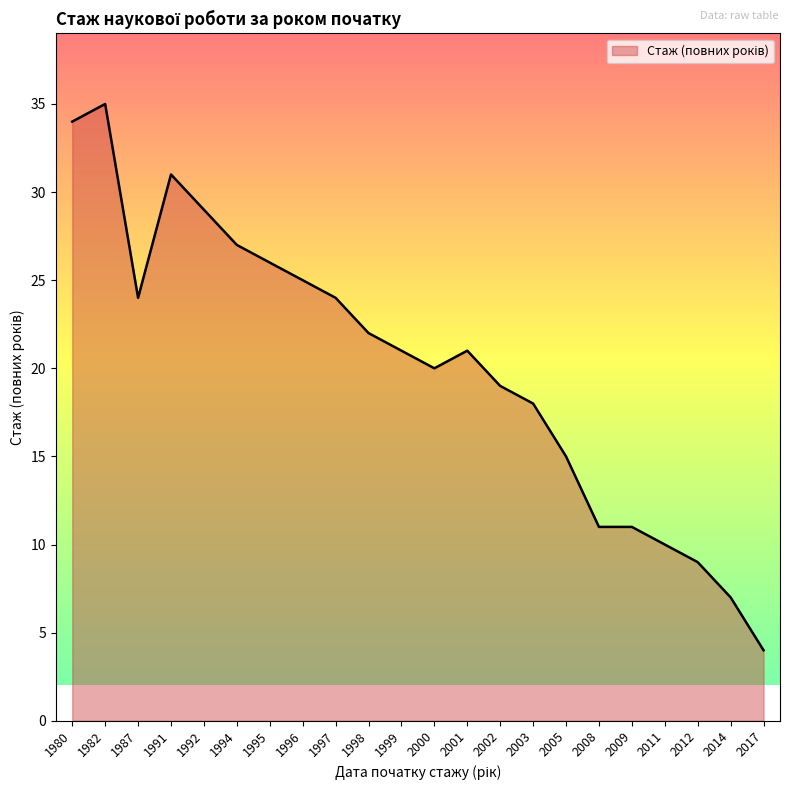

Reading right to left, extract all data points from this chart.

4	7	9	10	11	11	15	18	19	21	20	21	22	24	25	26	27	29	31	24	35	34